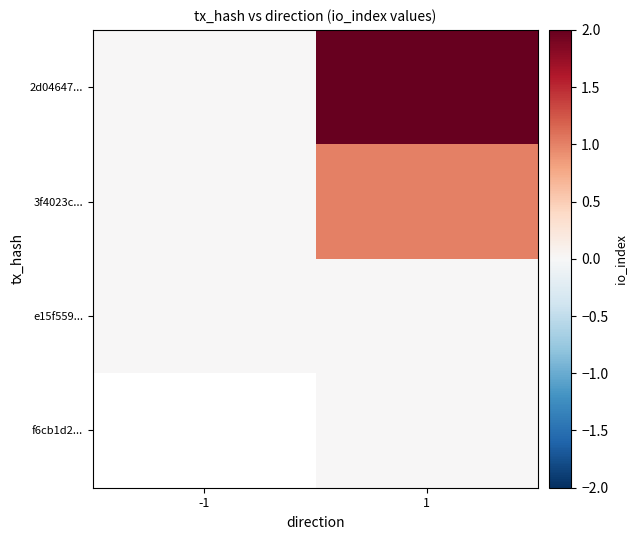

What is the approximate value of 3f4023c... at 1?

1.0